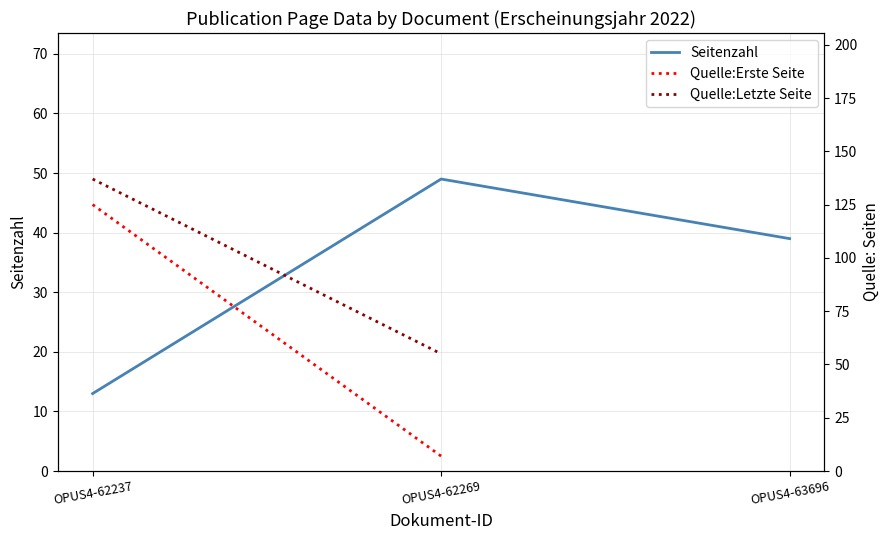

Which has a higher value, OPUS4-62237 or OPUS4-63696?

OPUS4-63696